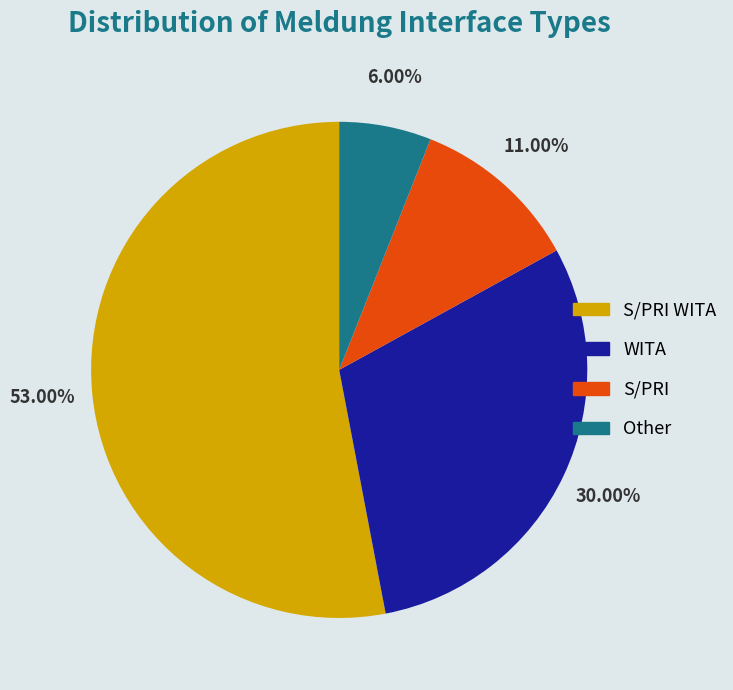

What percentage is NOT represented by S/PRI?

89.0%